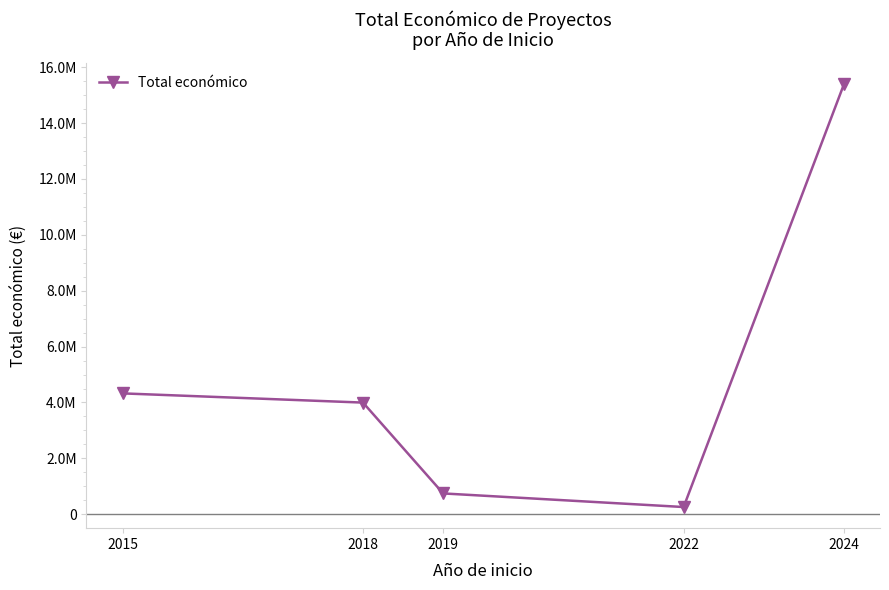

The value at 2024 is 15389156. True or false?

True